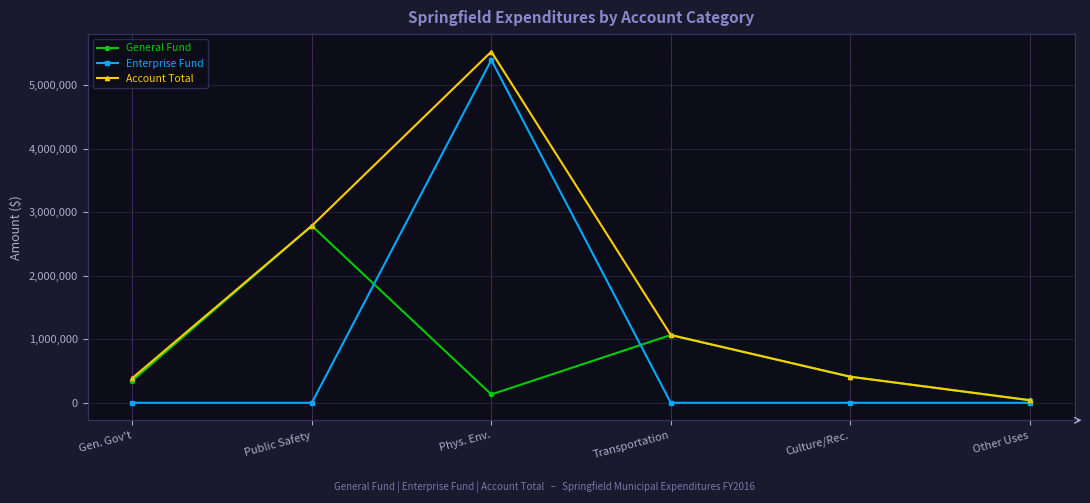

What is the maximum value for Account Total?

5526618